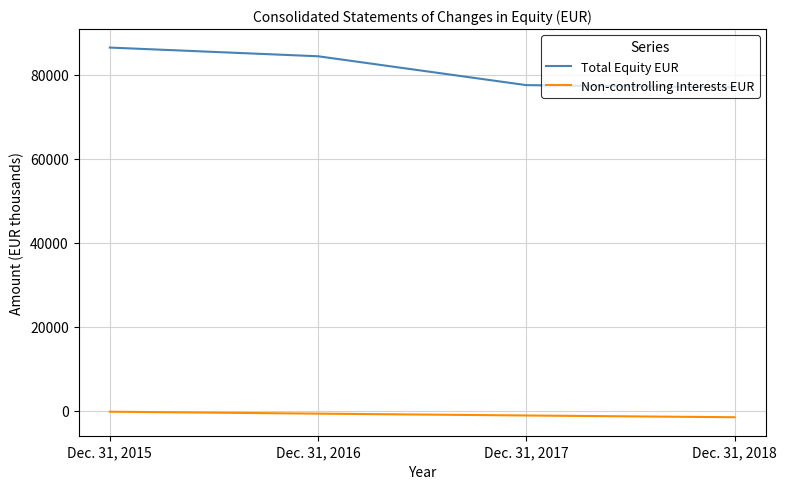

Is the value of Total Equity EUR at Dec. 31, 2017 greater than the value of Non-controlling Interests EUR at Dec. 31, 2017?

Yes